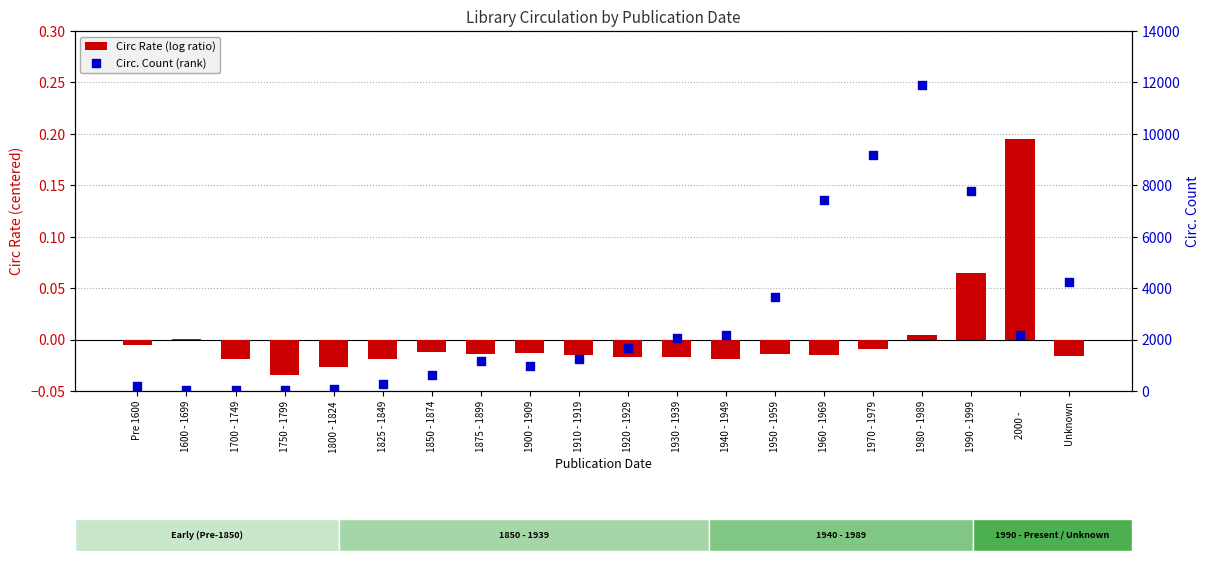

Which series reaches the maximum Y coordinate?

Circ. Count (rank)